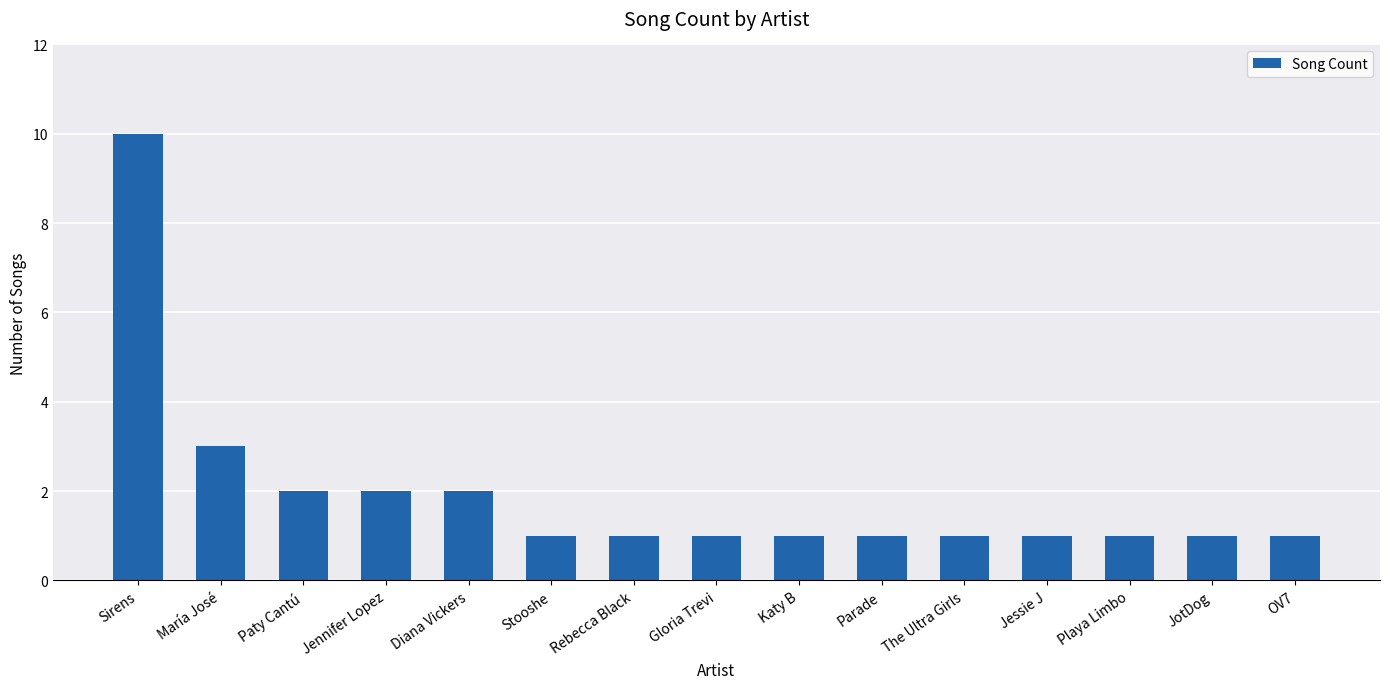

Is it true that the value at Playa Limbo is 0?

False